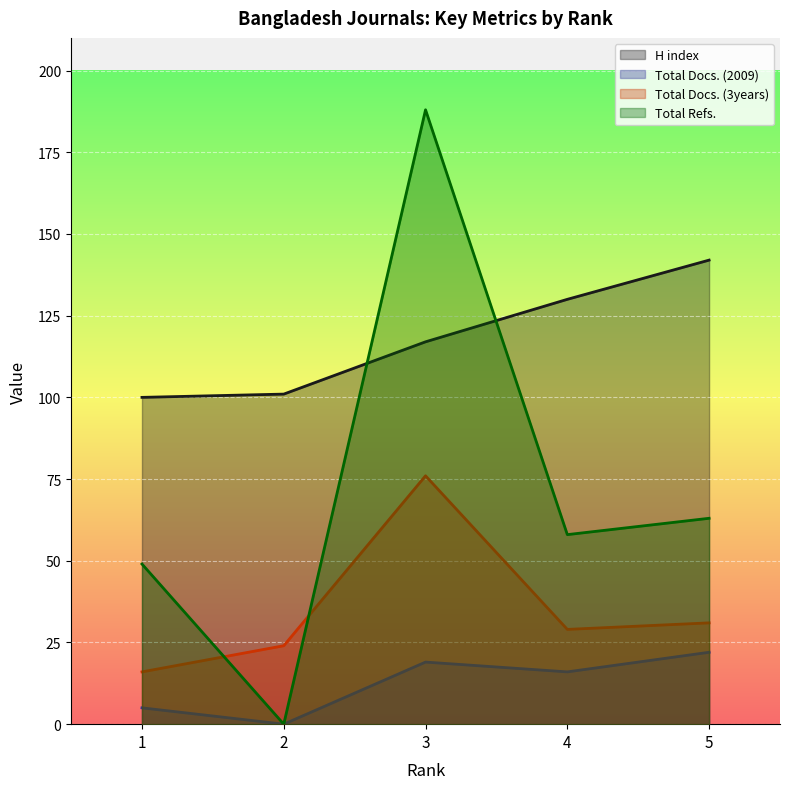

Where is Total Docs. (2009) nearest to the value 11?

4